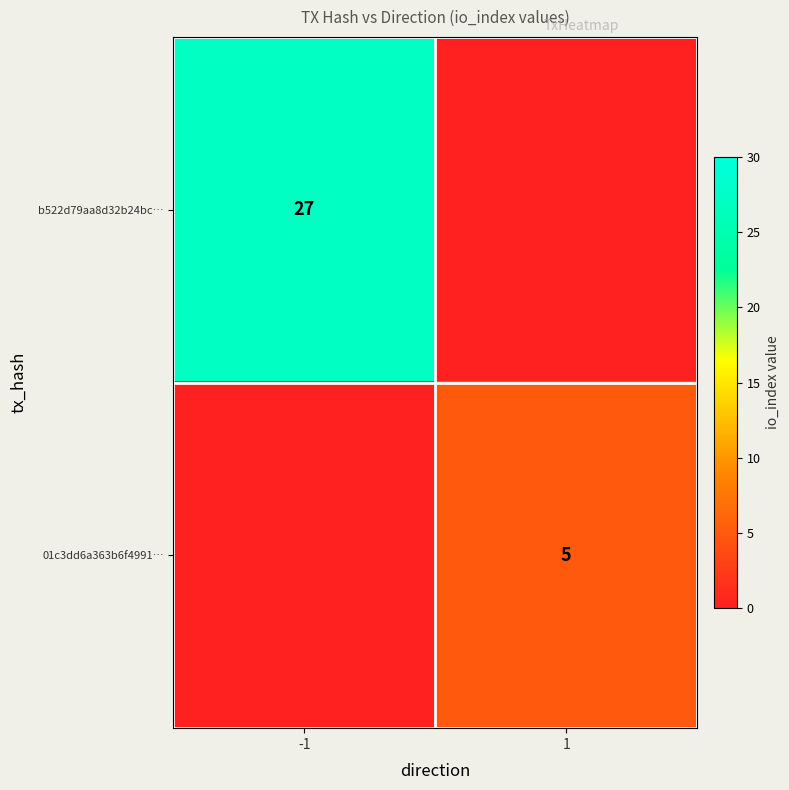

Is it true that b522d79aa8d32b24bc… equals 27 at -1?

True